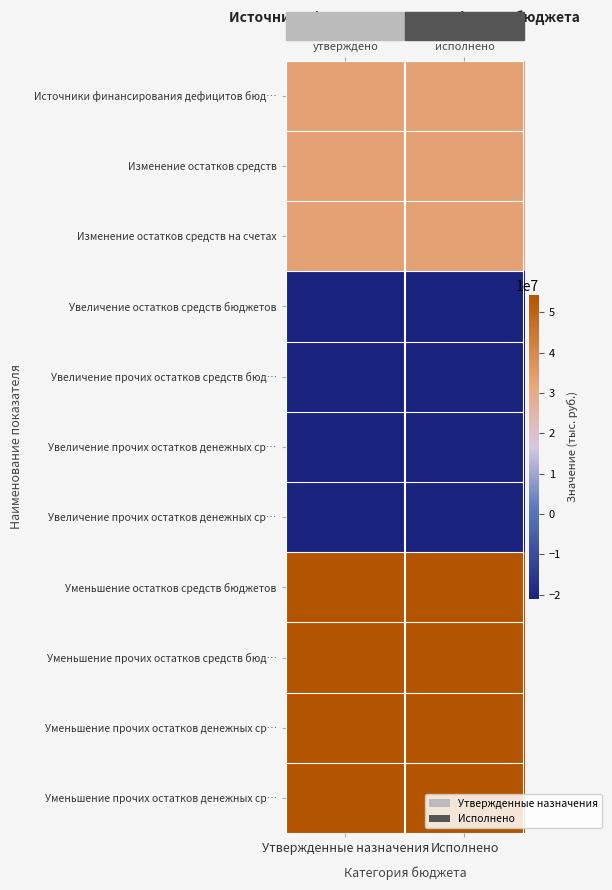

At how many categories does at least one series exceed 40446683?

2